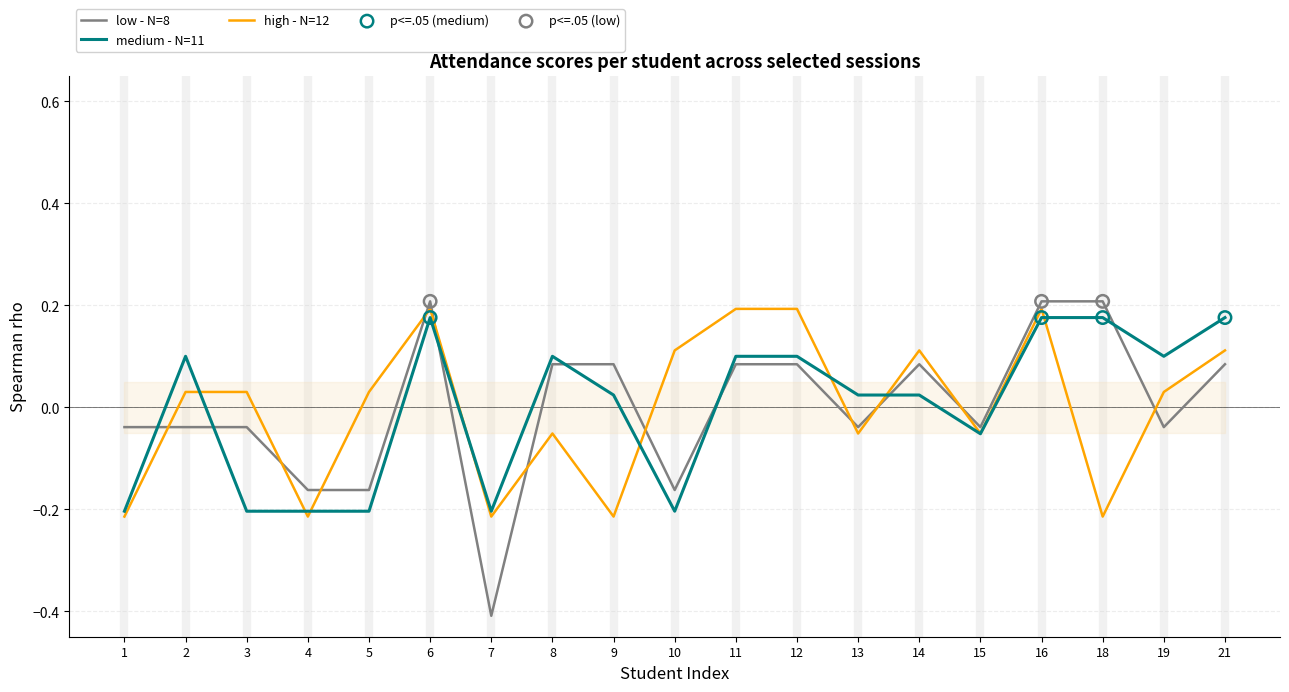

The value of high - N=12 at 12 is 0.2. True or false?

True